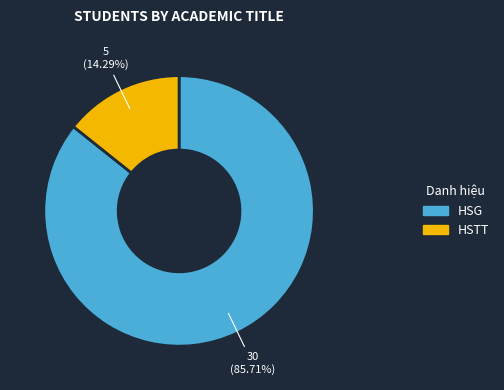

What portion of the pie excludes HSTT?

85.7%